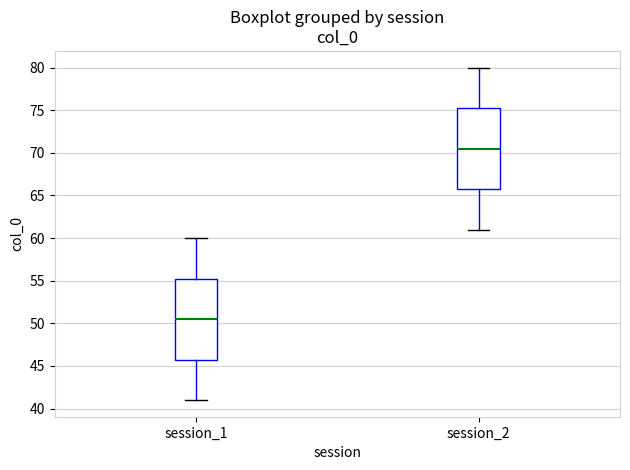

Where is the lower edge of the box for session_2 on the y-axis? The values are not printed on the chart, so give them approximately, as read against the axis.

66.0